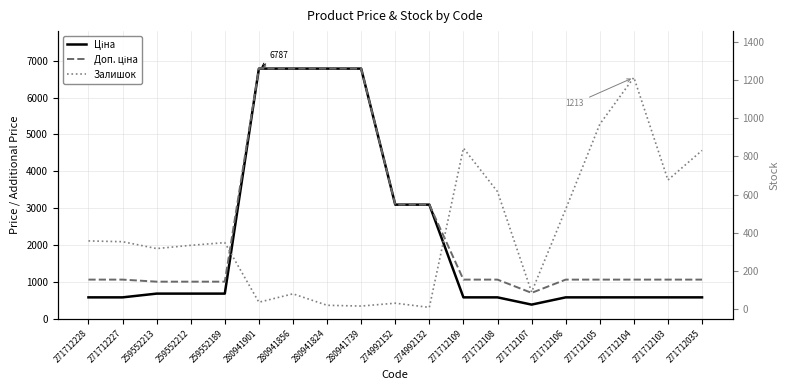

At how many categories does at least one series exceed 6328?

4